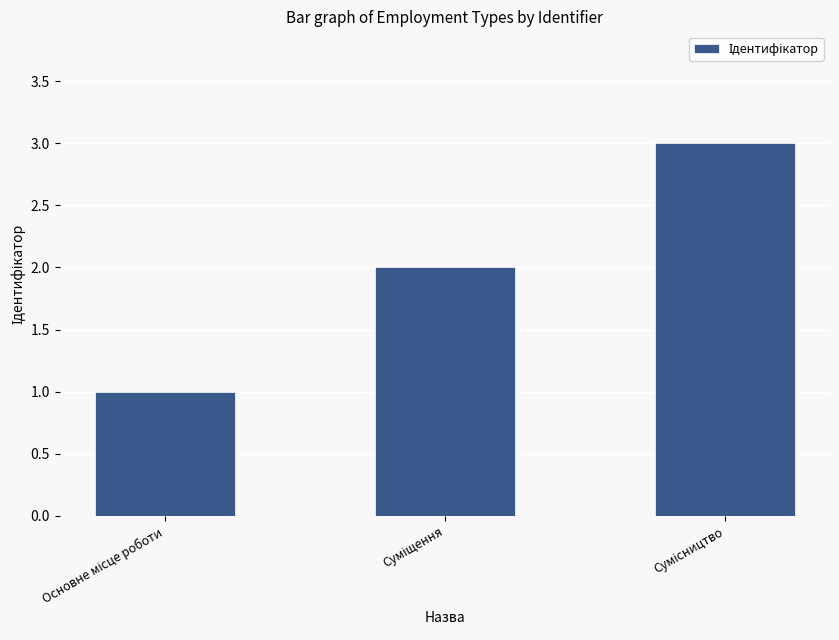

What is the sum of all values?

6